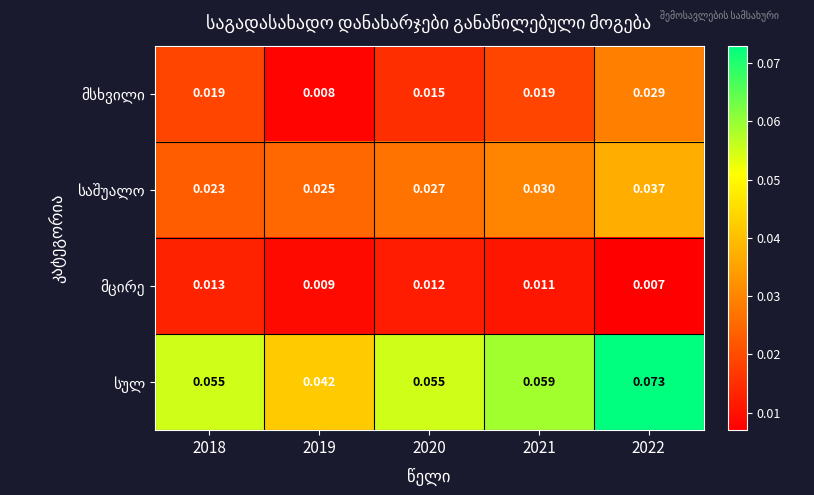

Which label corresponds to the largest value in the chart?

2022